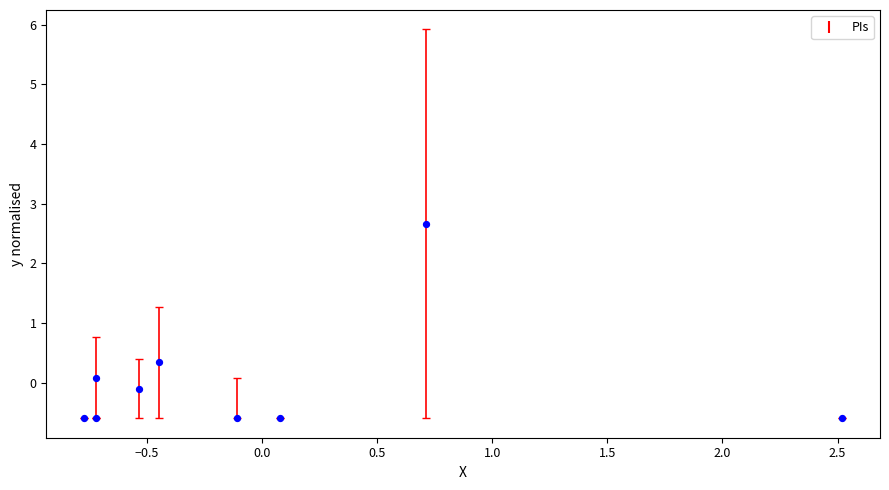

What is the range of Y values (max minus min)?

3.3